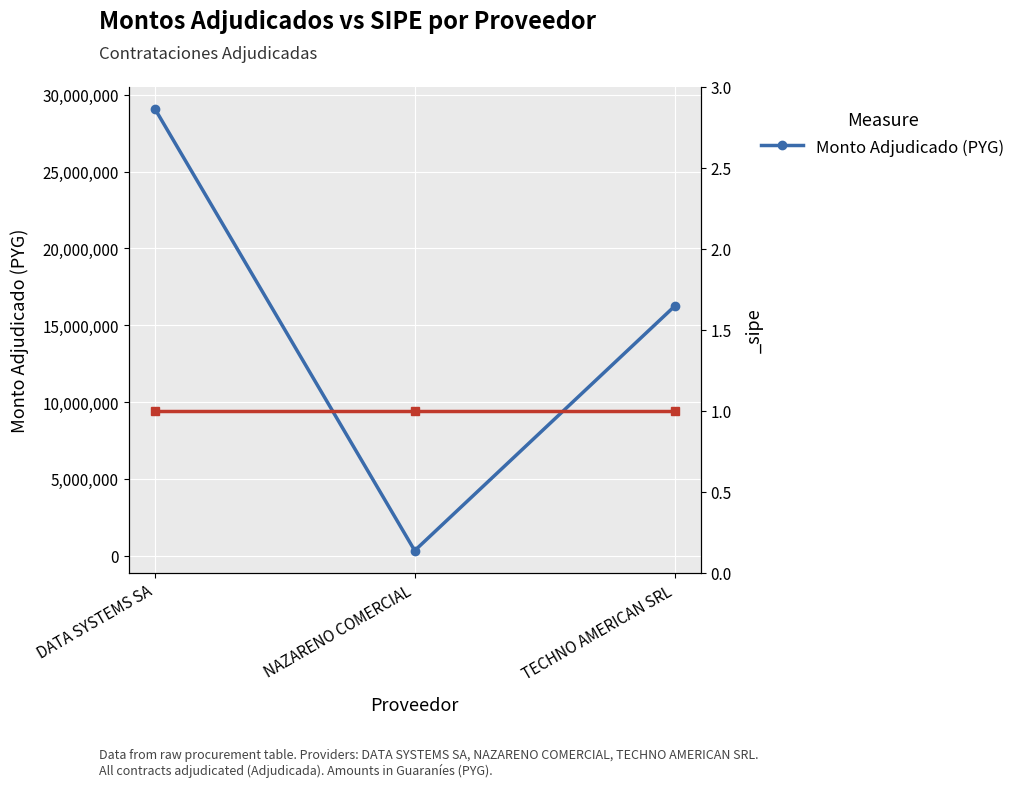

Count the values in the range 324000 to 29100000.

3